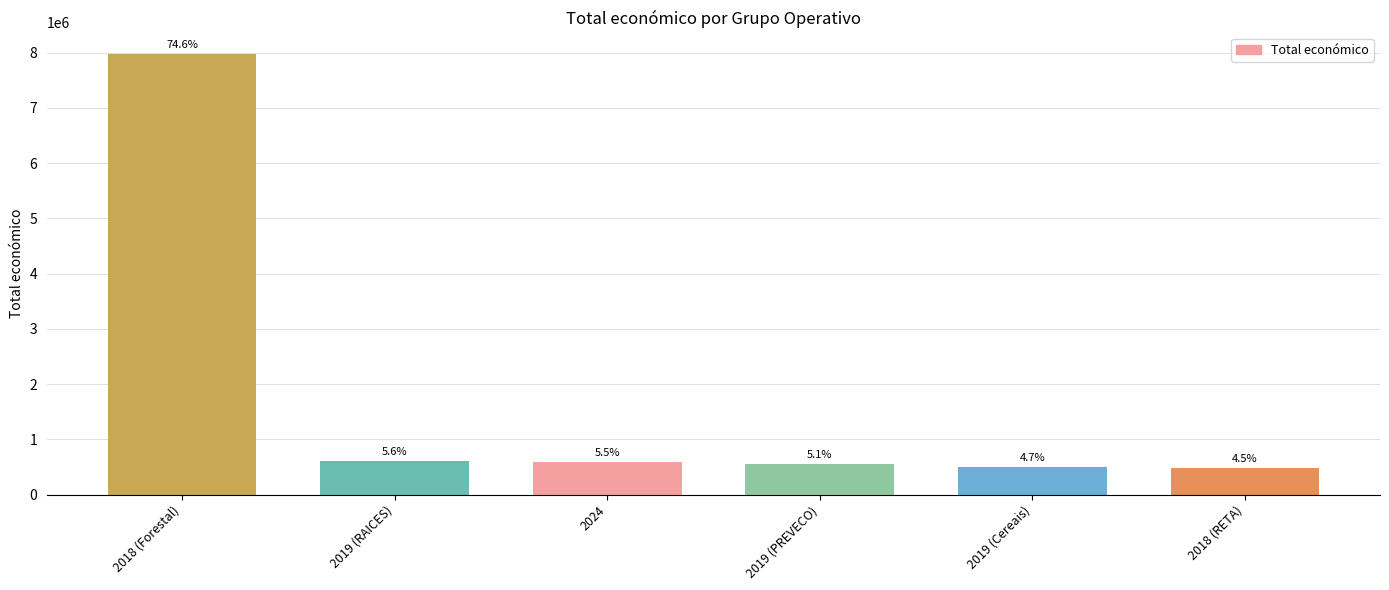

Does the chart contain any negative values?

No